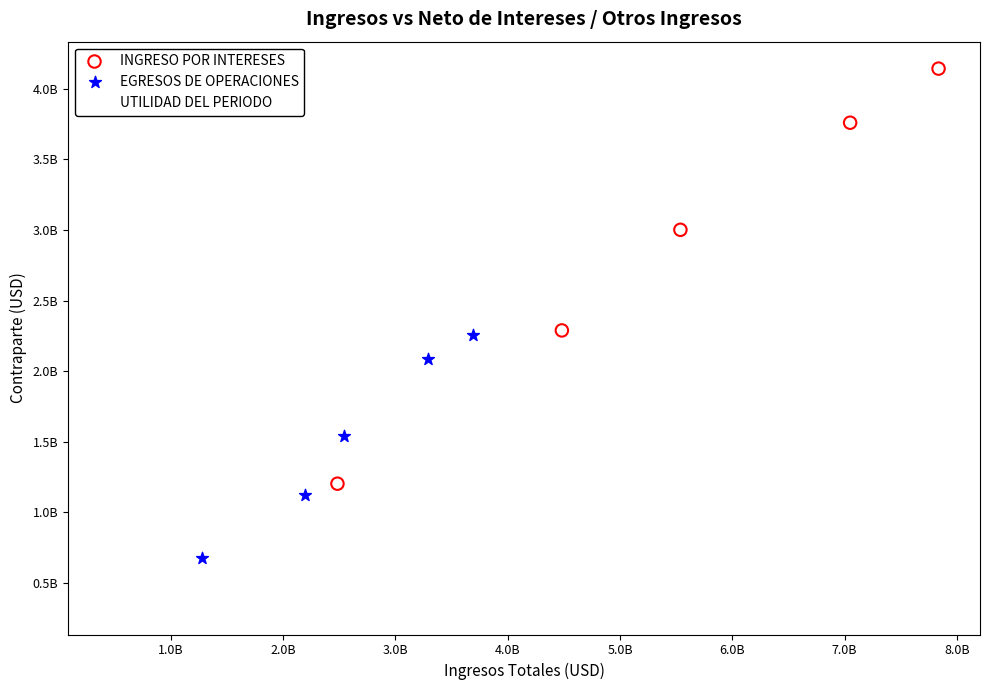

Which series reaches the maximum Y coordinate?

INGRESO POR INTERESES